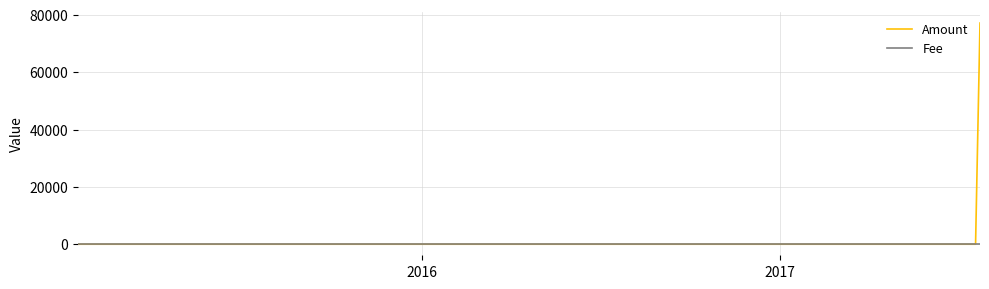

Which series has the widest spread of values?

Amount